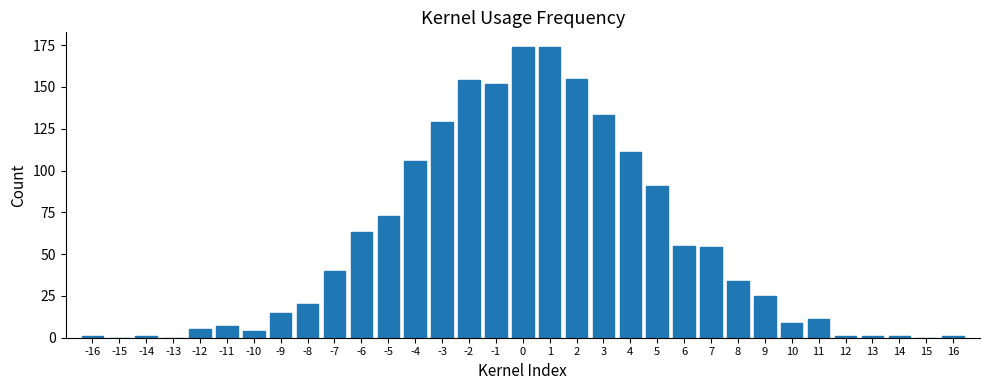

Is it true that the value at -9 is 23?

False